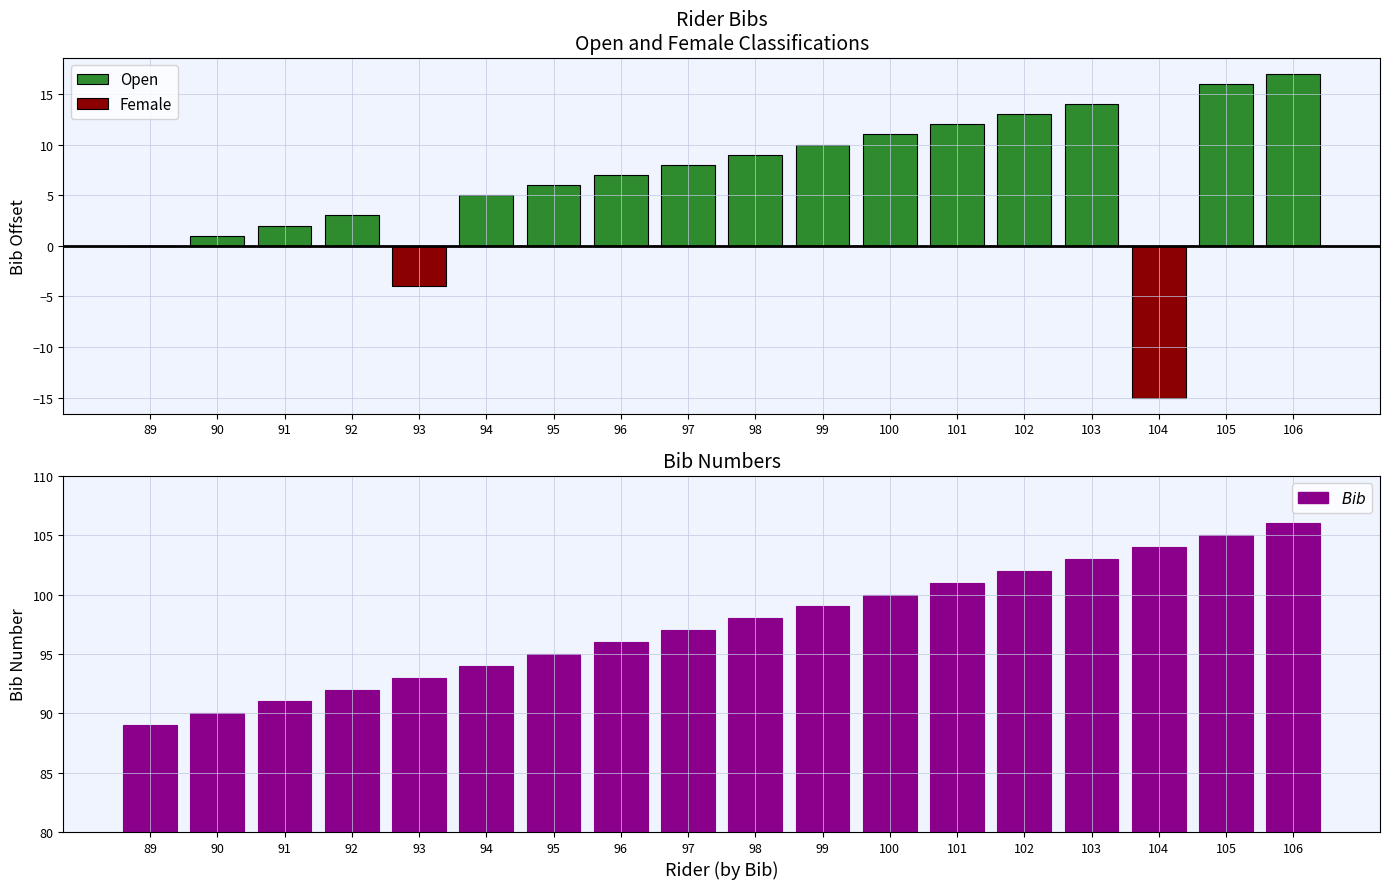

What is the sum of all Female values?

-19